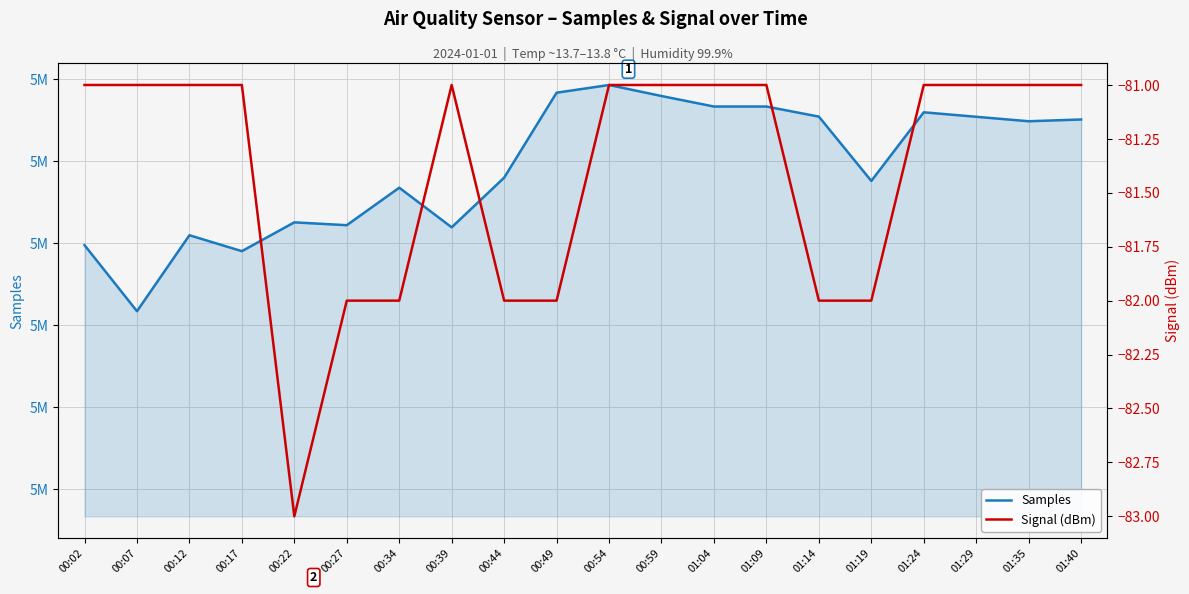

True or false: Signal (dBm) and Samples intersect in this chart.

False